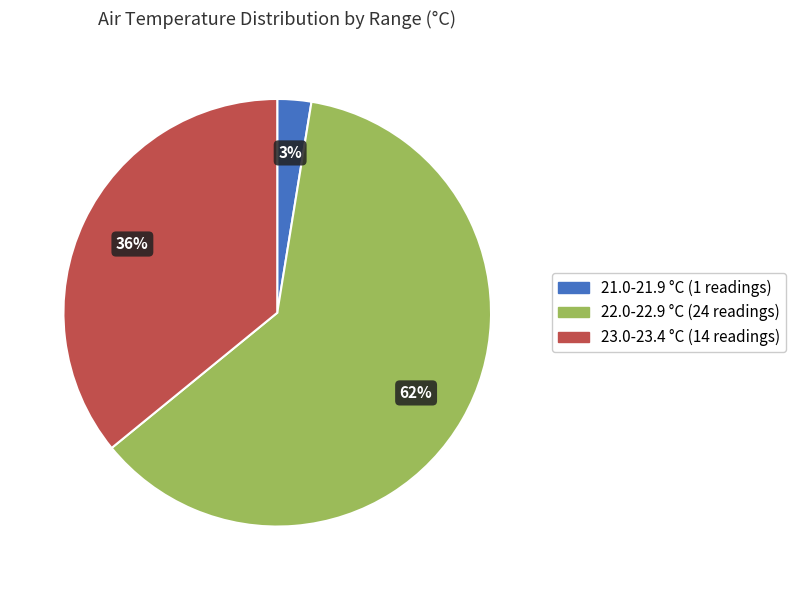

Is there a majority slice in this chart?

Yes